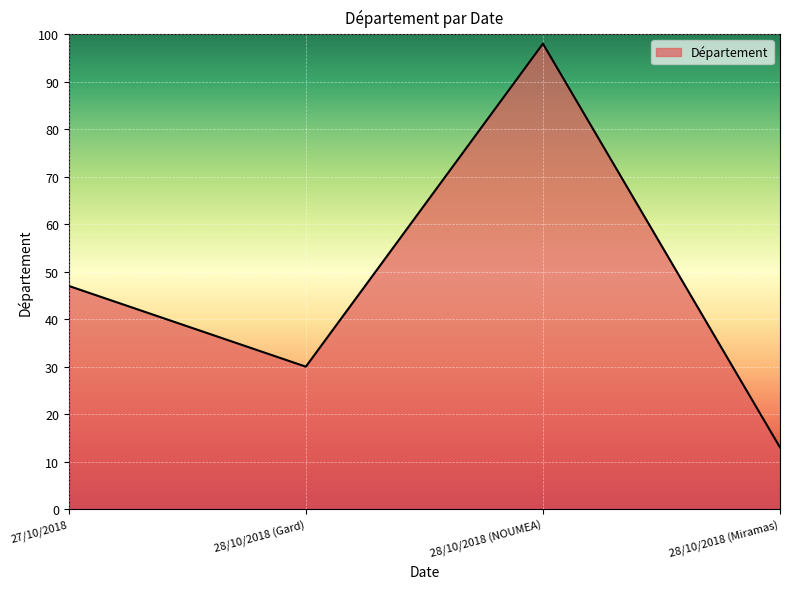

Reading left to right, extract all data points from this chart.

47	30	98	13